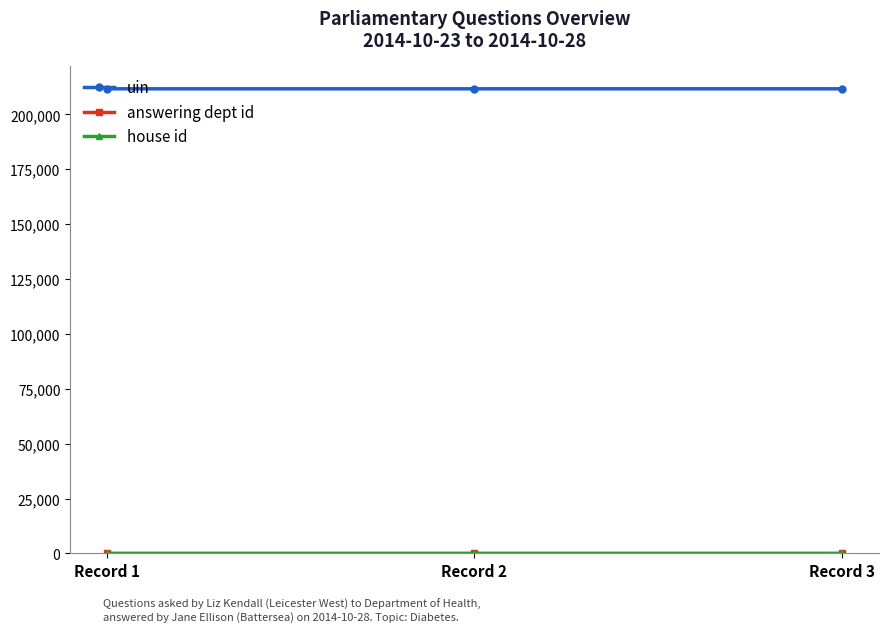

What is the highest value of the uin series?

211701